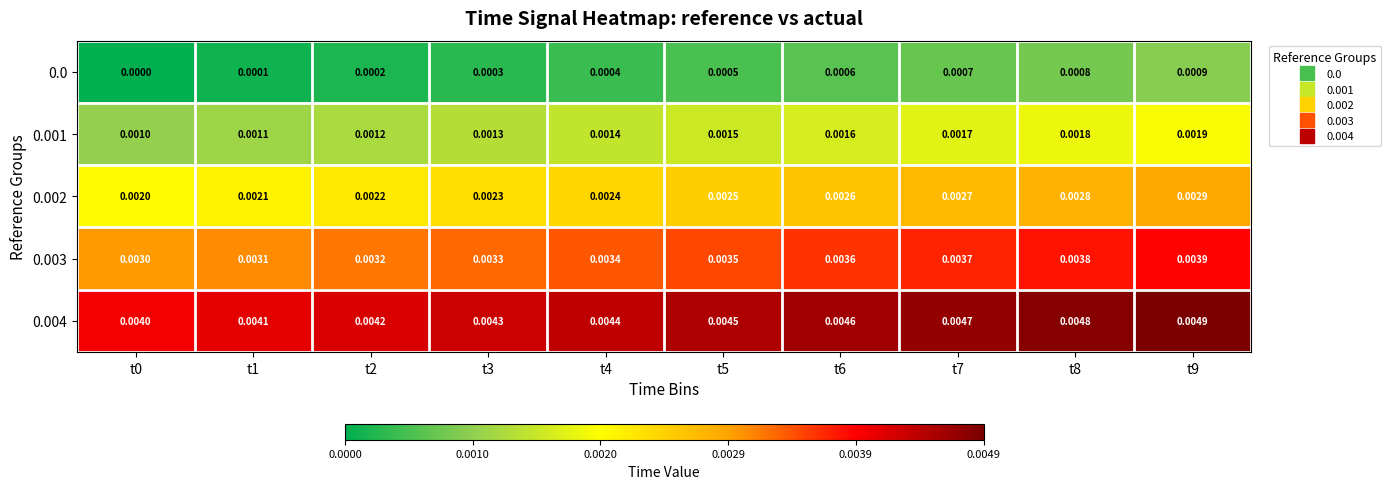

Is the value of 0.004 at t2 greater than the value of 0.002 at t6?

Yes